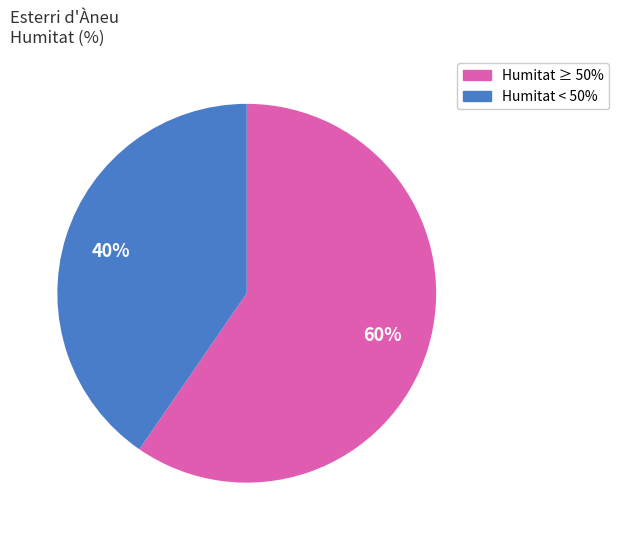

Does any single category account for the majority?

Yes